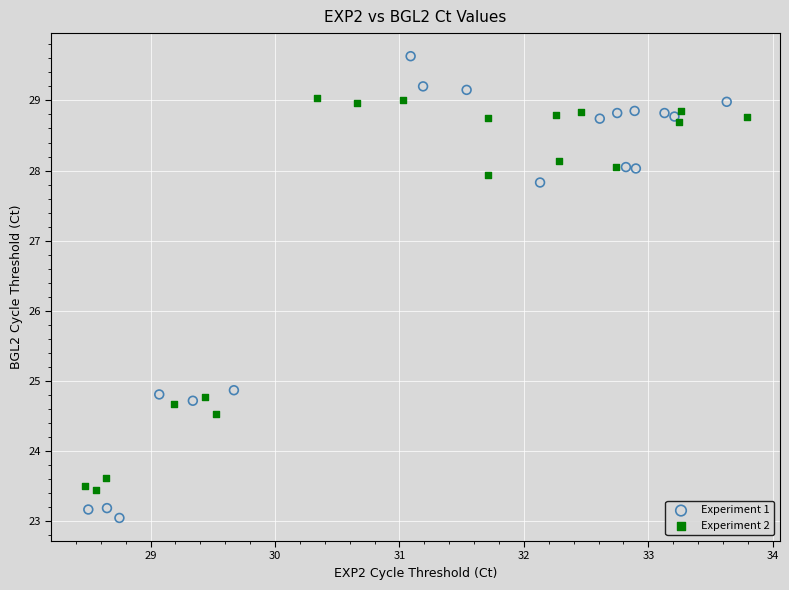

Which series has the largest Y range (max minus min)?

Experiment 1